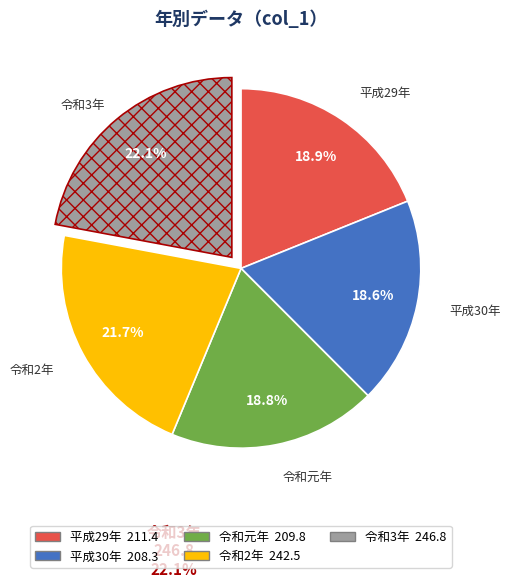

How many slices are in this pie chart?

5